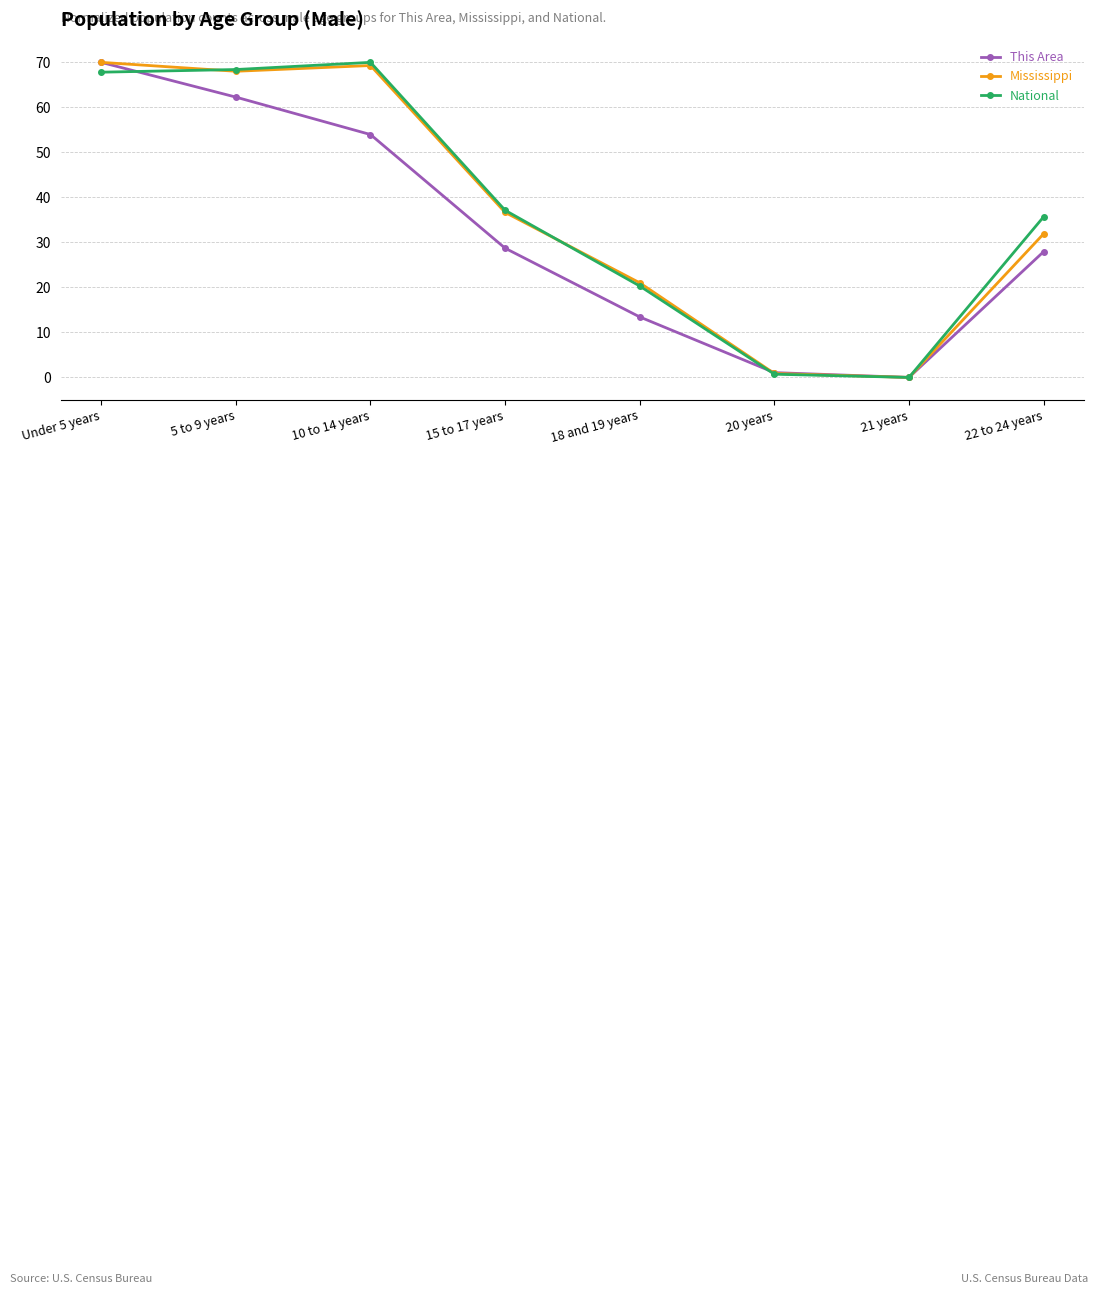

At how many categories does at least one series exceed 4?

6